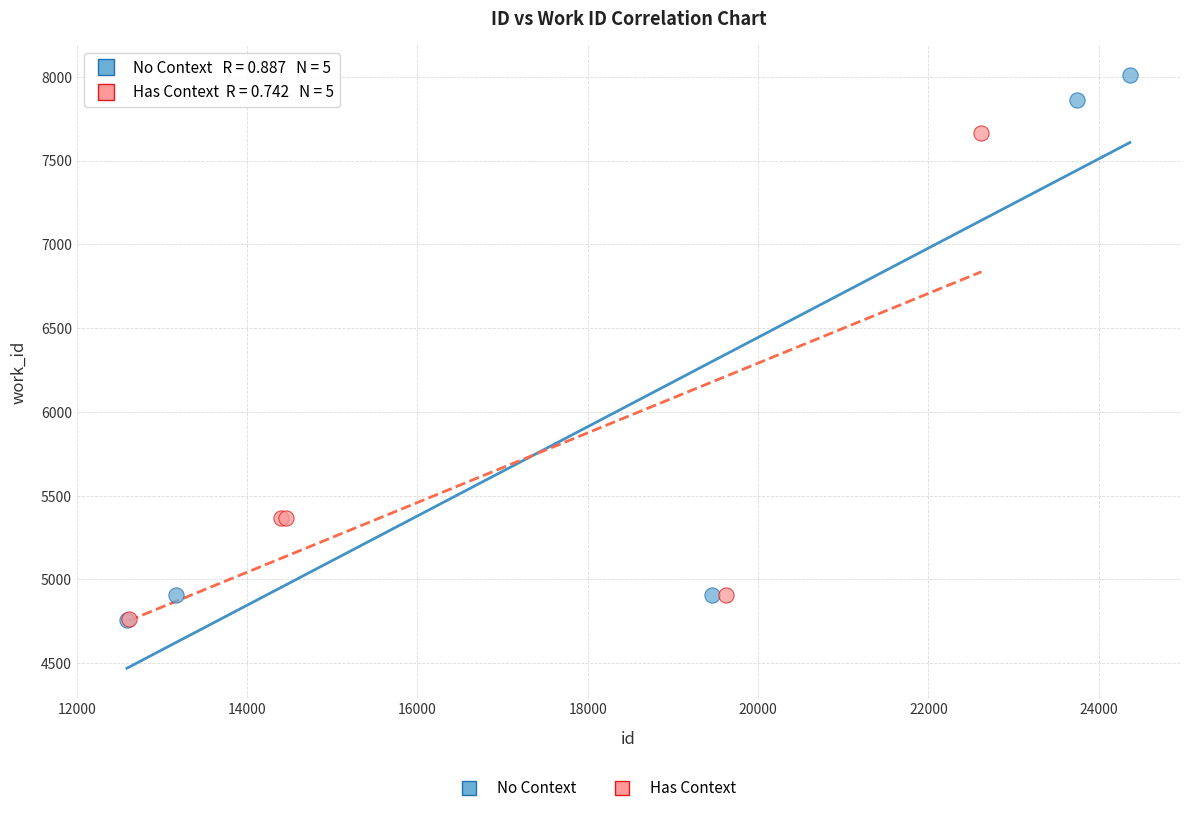

Which series contains the highest Y value?

No Context